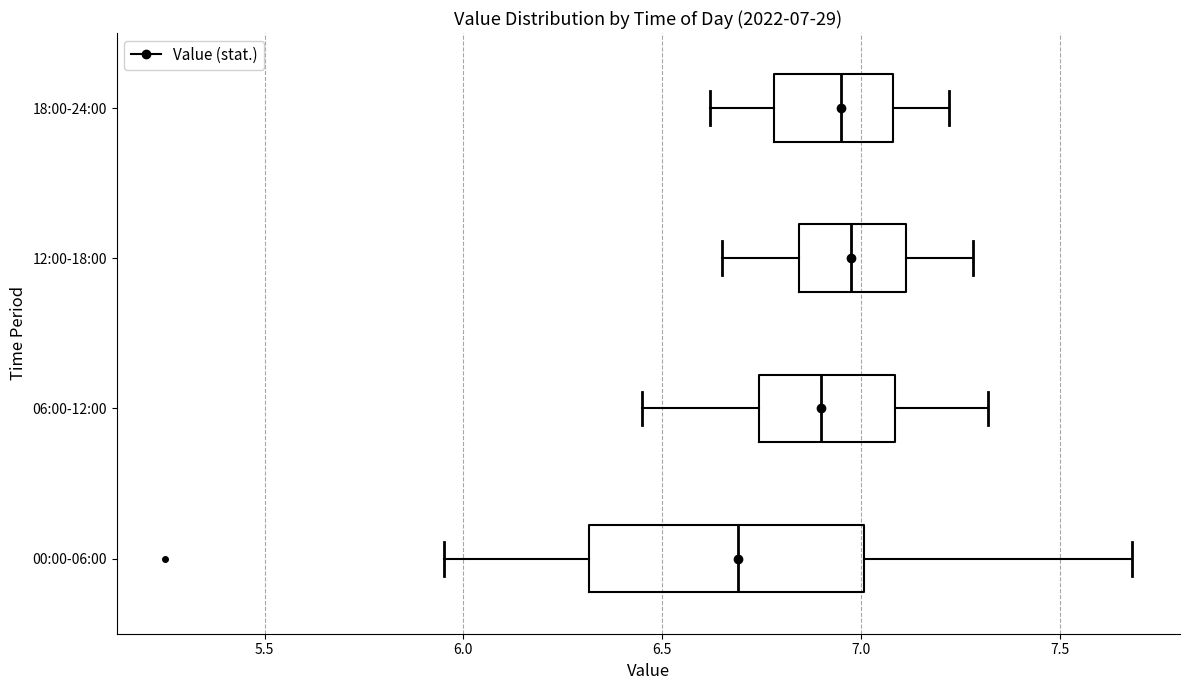

Comparing the boxes themselves (not the whiskers), which one is the widest?

00:00-06:00